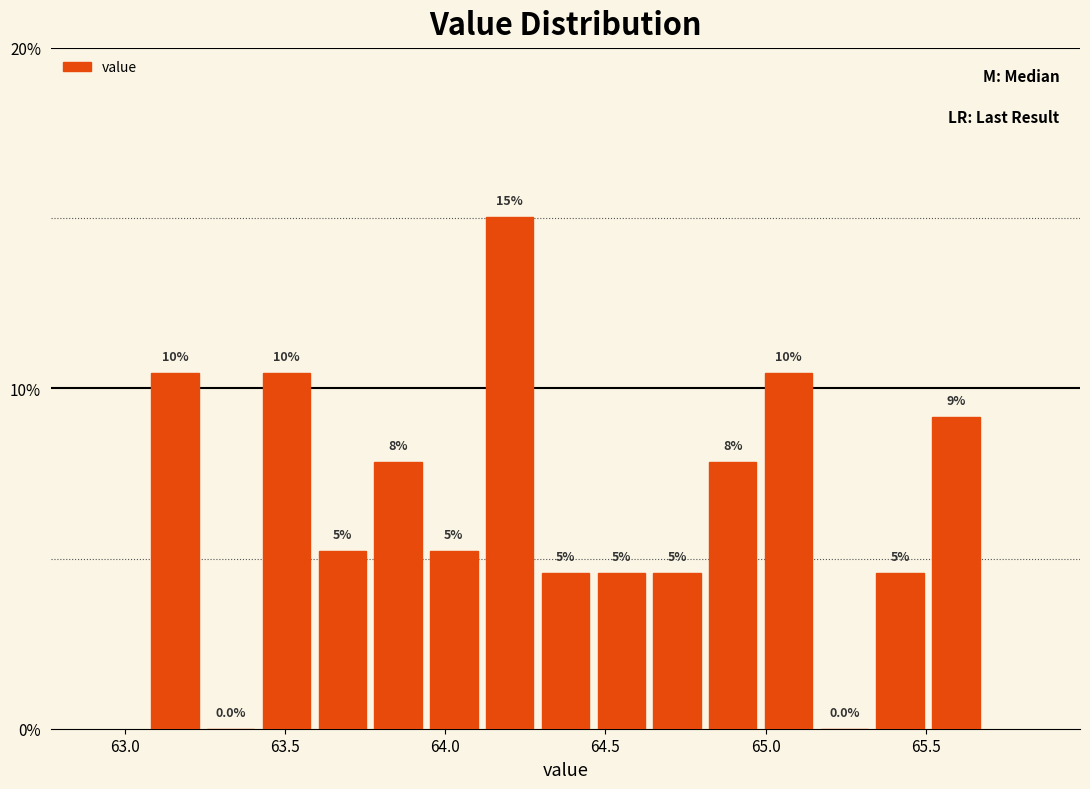

Around what value on the x-axis is the tallest bar? Give the approximate position of its centre, as read against the axis.

64.20